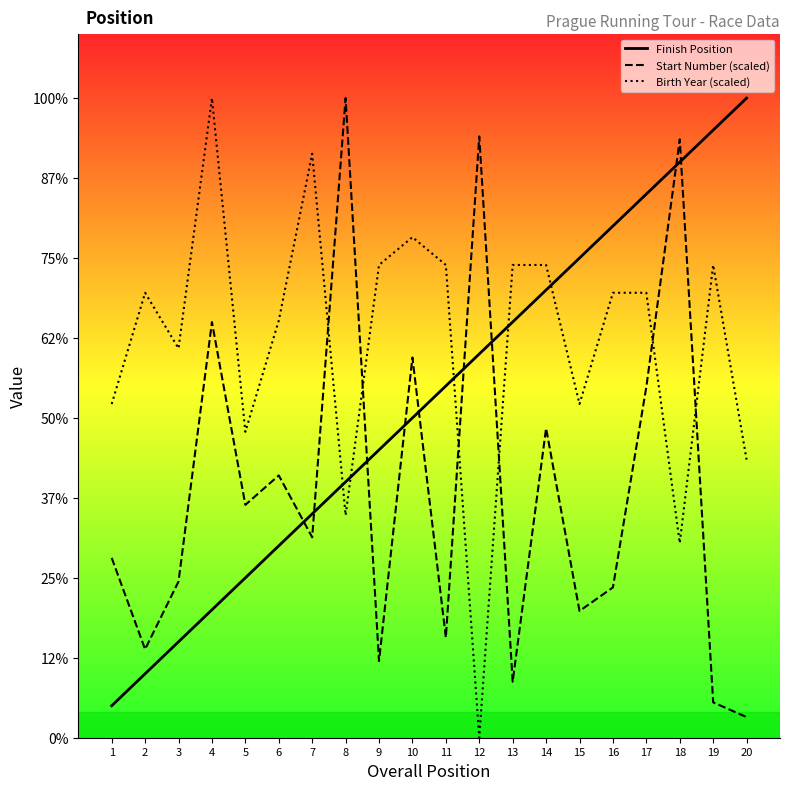

In Start Number (scaled), how many points are higher than both neighbors (excluding endpoints)?

7